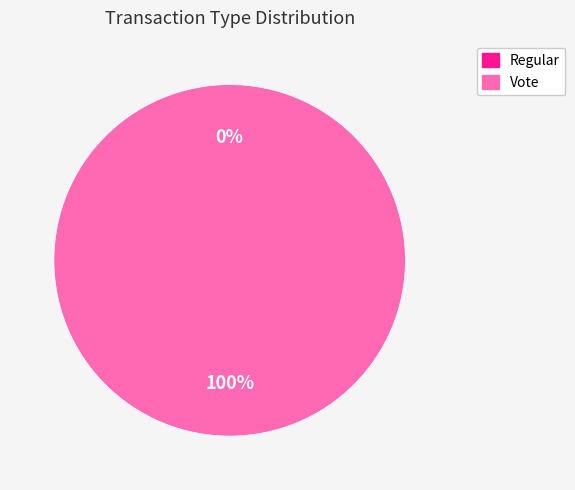

Between Regular and Vote, which is larger?

Vote